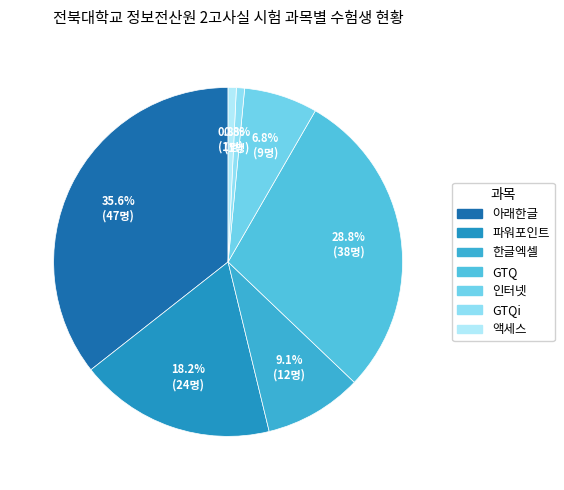

To the nearest percent, what is the difference between the 인터넷 and 아래한글 slice percentages?

29%